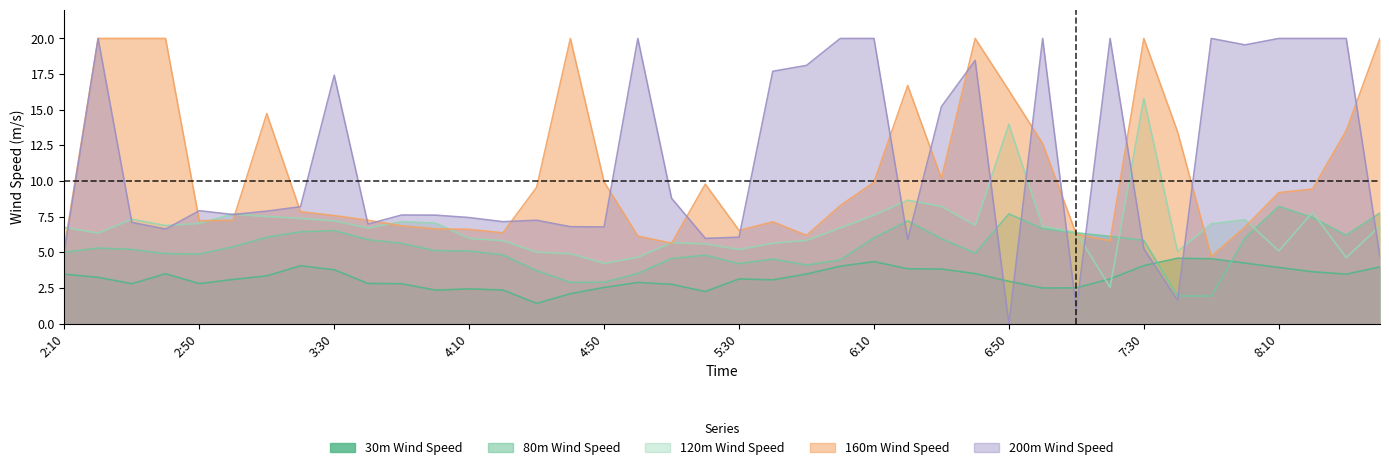

How many values in the 80m Wind Speed series exceed 5?

24